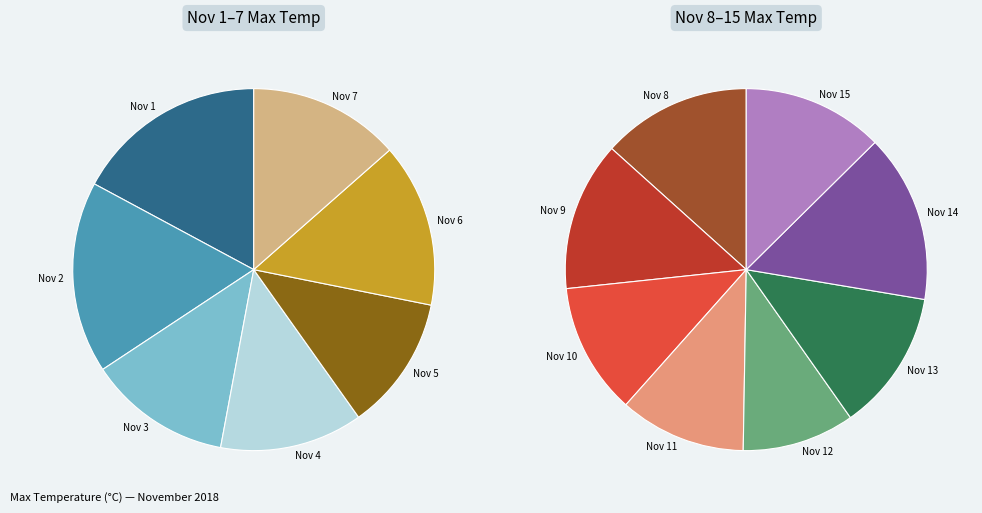

Does Nov 3 account for over 50% of the chart?

No